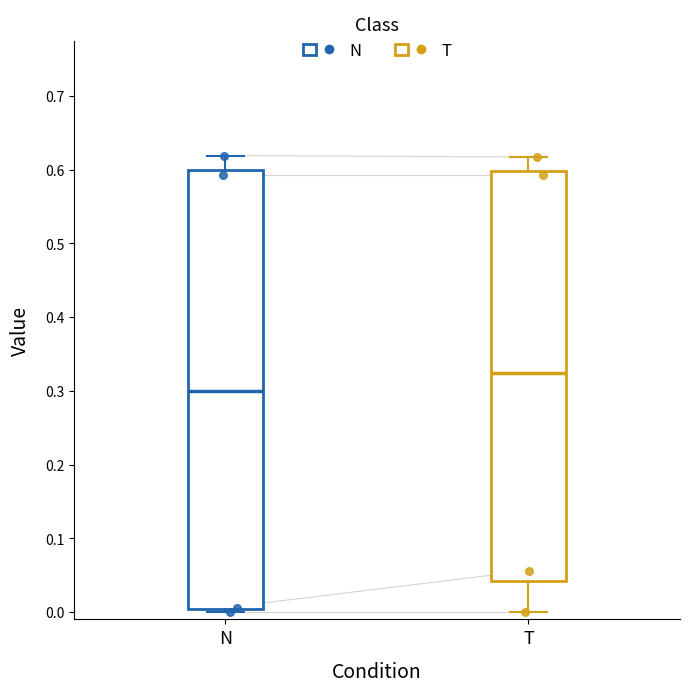

Comparing the boxes themselves (not the whiskers), which one is the tallest?

N